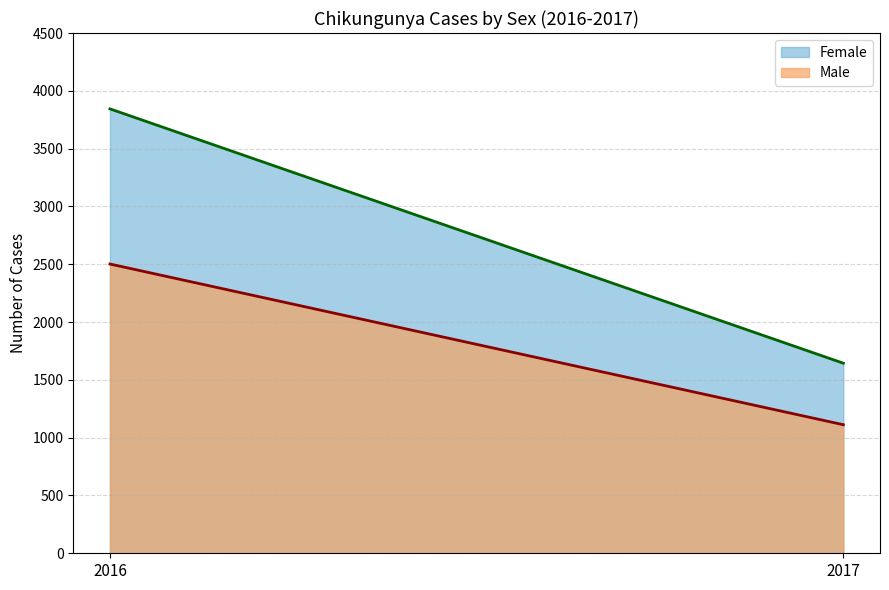

How many categories are shown in the chart?

2